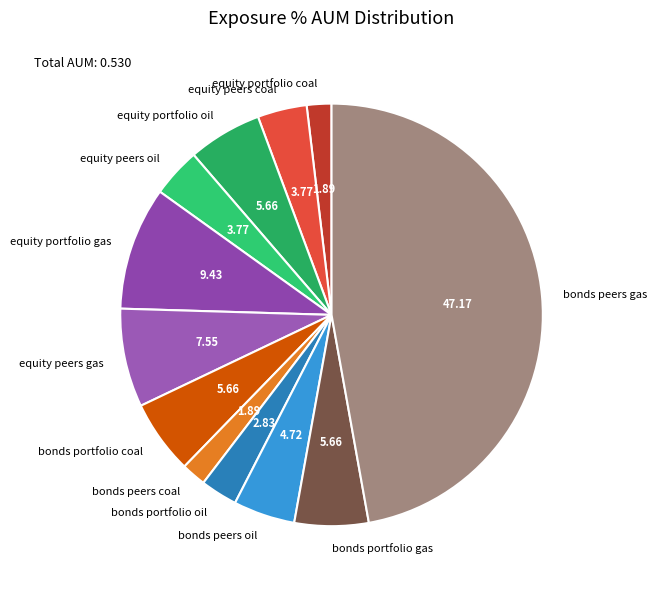

Is there any slice that represents more than half of the pie?

No